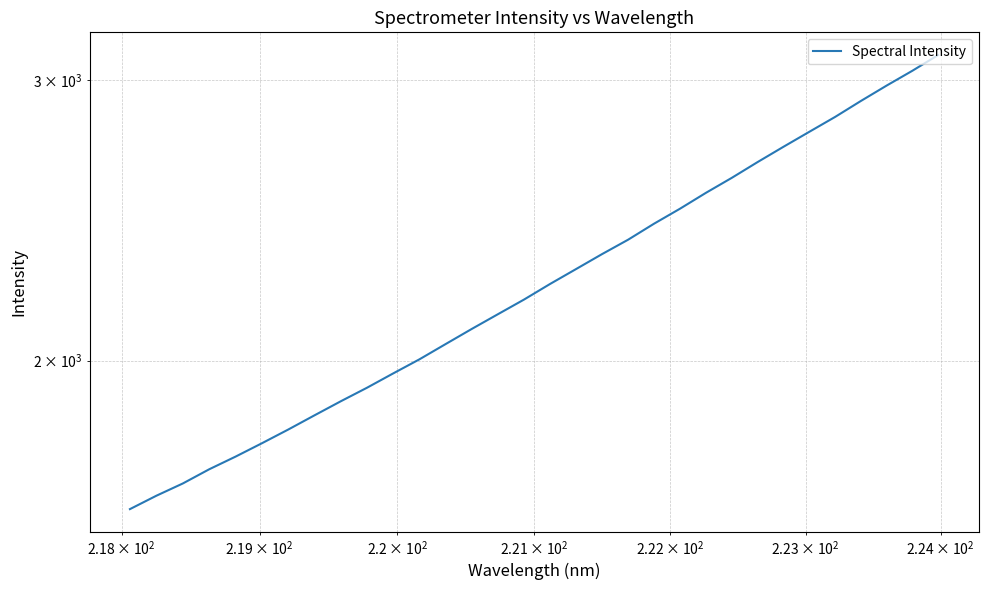

What is the value of the 3rd point from the left?

1675.0